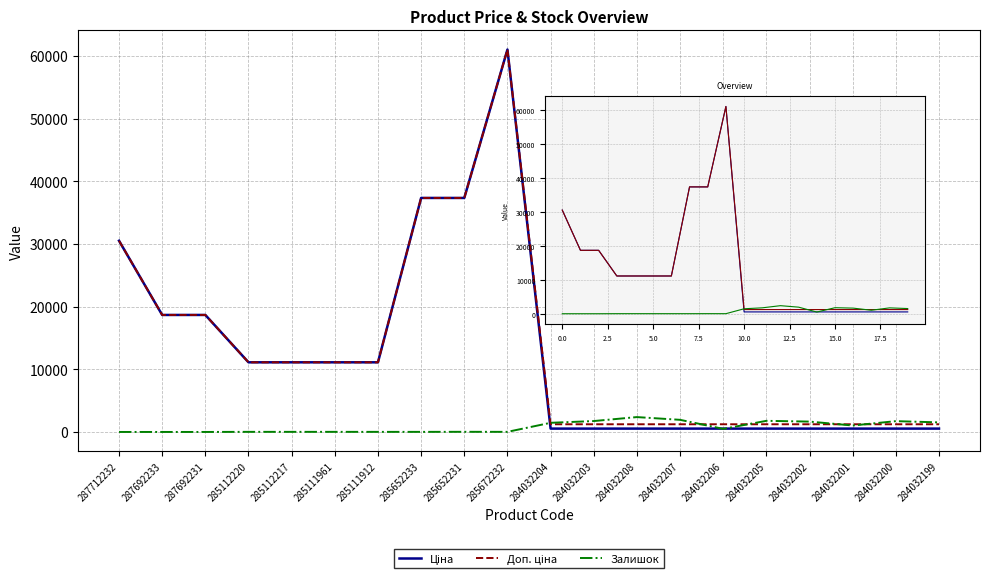

What is the label of the 2nd point from the right?

284032200